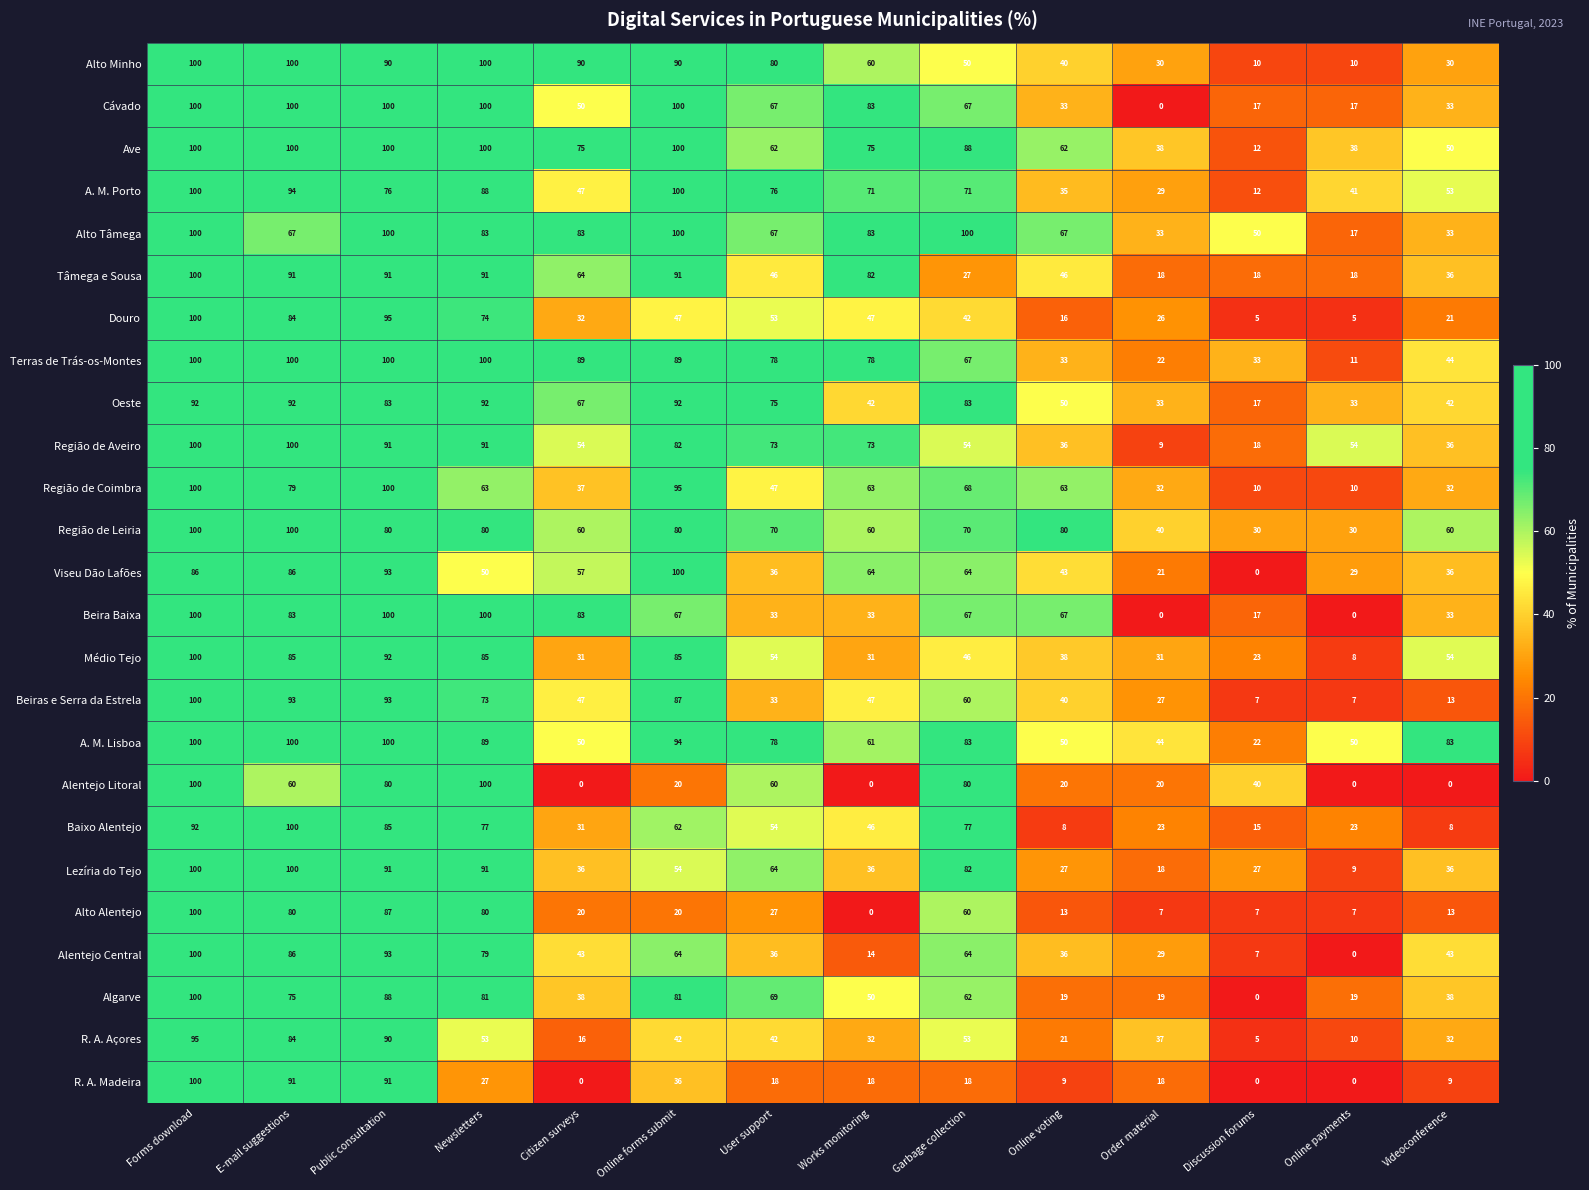

Read the Tâmega e Sousa value at E-mail suggestions, to the nearest 5.

90